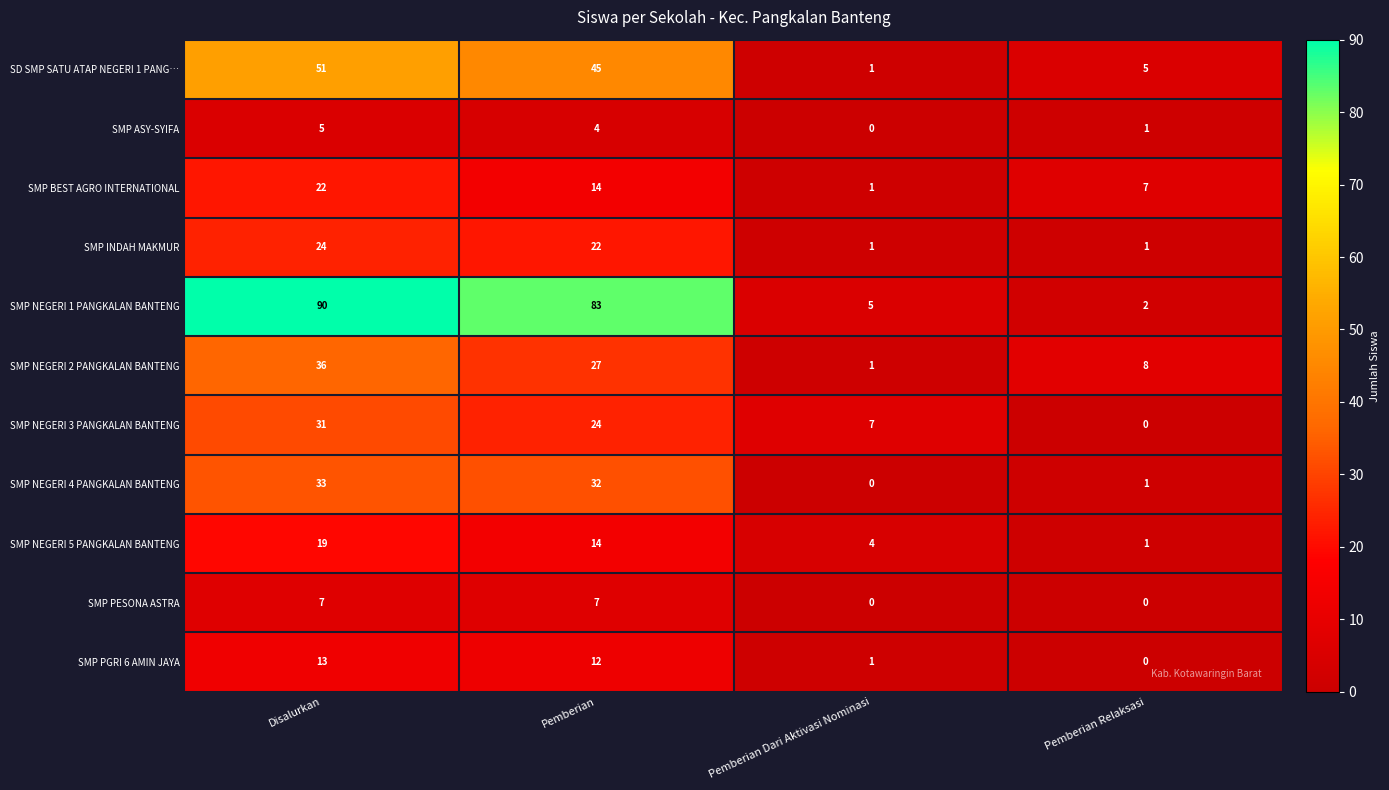

Which series has the largest total across all categories?

SMP NEGERI 1 PANGKALAN BANTENG